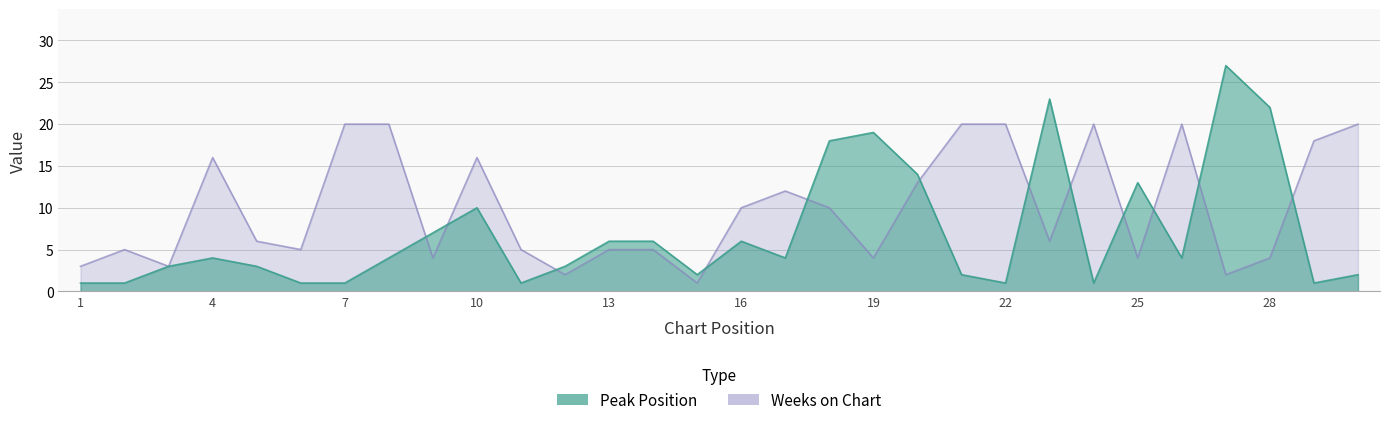

True or false: Weeks on Chart has more than 2 points higher than both neighbors.

True